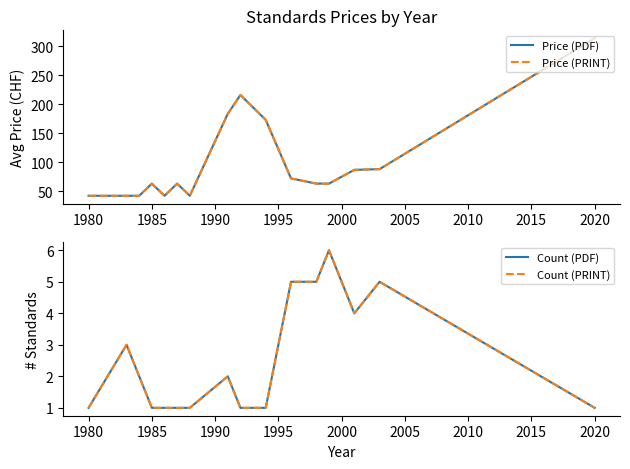

At 1985, list the series in order from largest to smallest.

Price (PDF), Price (PRINT), Count (PDF), Count (PRINT)